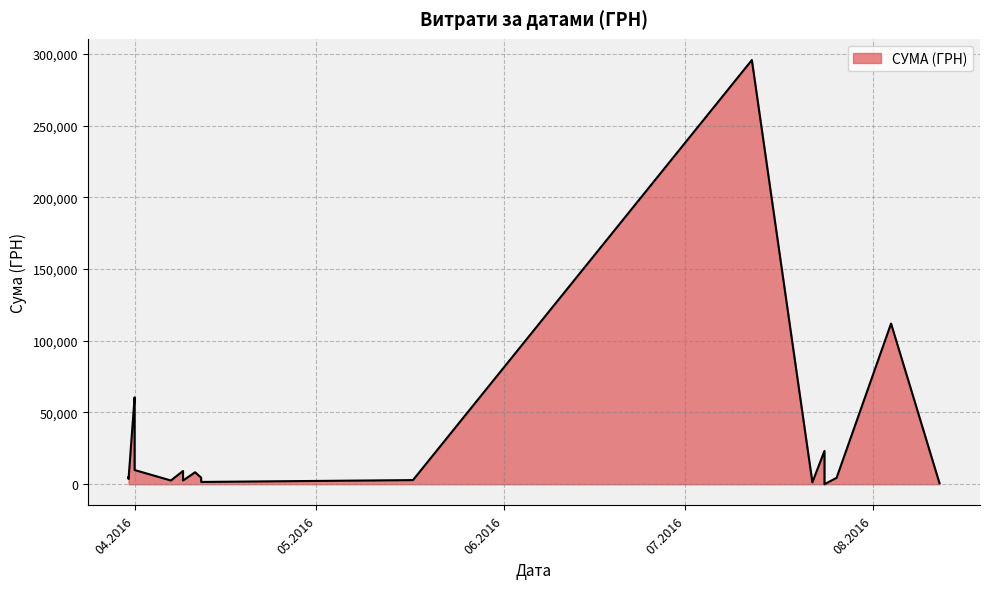

Between 12.04.2016 and 12.08.2016, which is larger?

12.04.2016